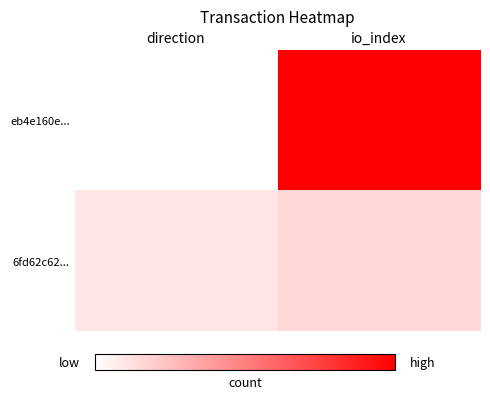

List the series in order of their overall mean, highest first.

eb4e160e..., 6fd62c62...